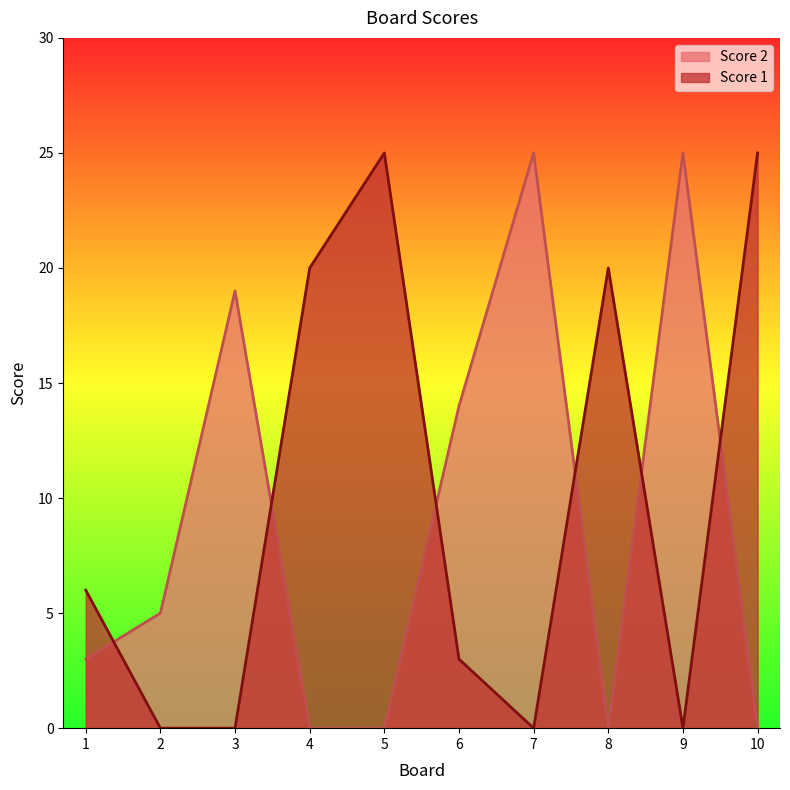

List the series in order of their overall mean, lowest first.

Score 2, Score 1